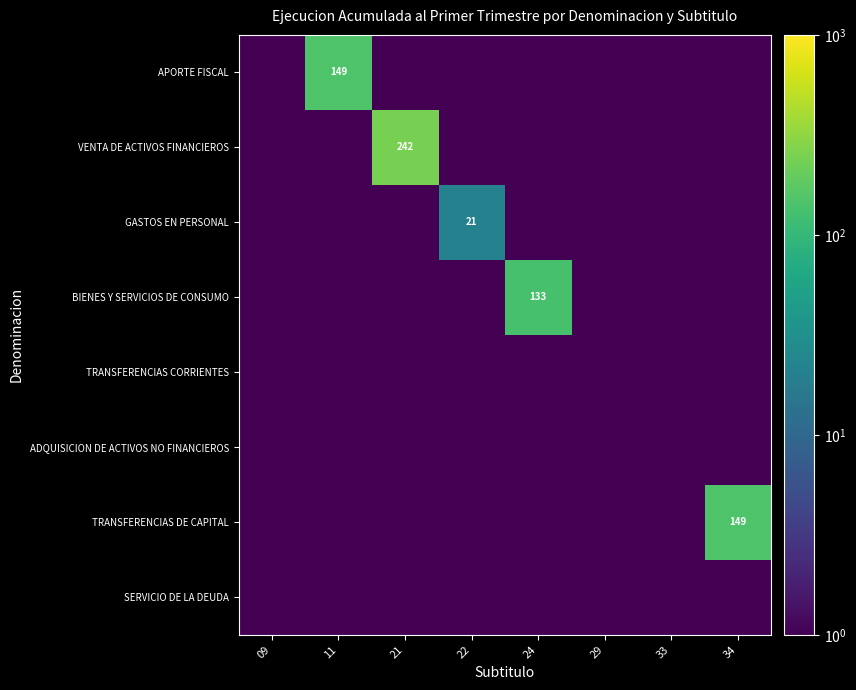

The BIENES Y SERVICIOS DE CONSUMO series shows 133.0 at 24. True or false?

True